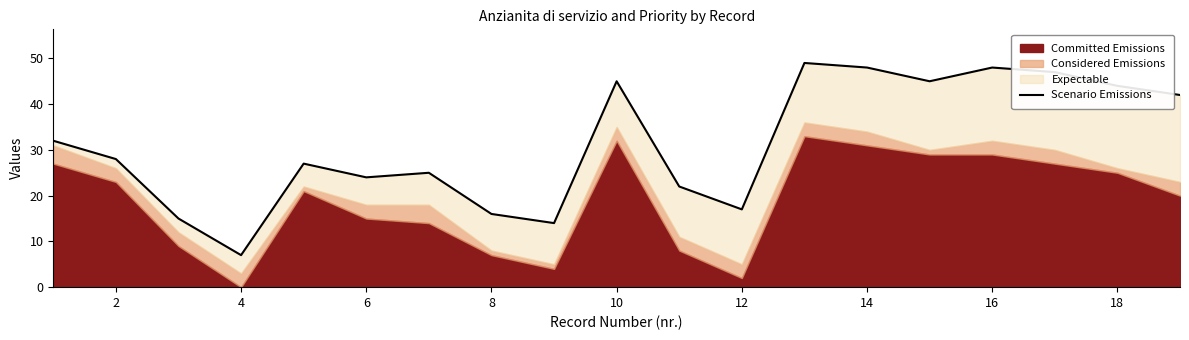

Reading left to right, transcribe all the data shown in this chart.

32	28	15	7	27	24	25	16	14	45	22	17	49	48	45	48	47	44	42